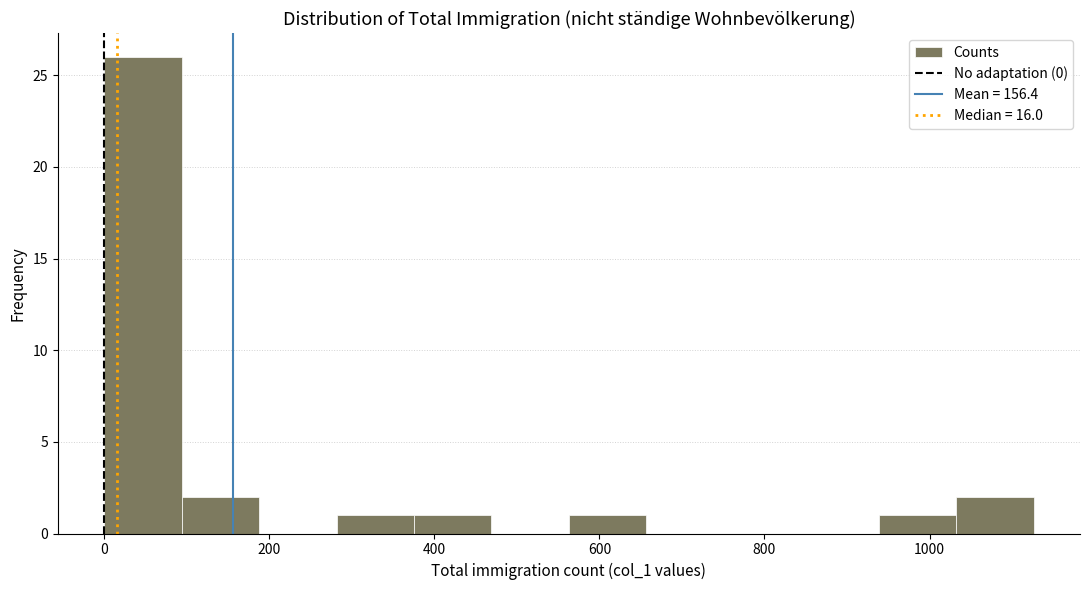

Reading left to right, transcribe this chart: for each bar, give the range it covers on the x-axis and its height. Neither the bar edges nor the heights are printed on the chart, so give them approximately, as read against the axes.

0 to 100: 26
100 to 180: 2
180 to 280: 0
280 to 380: 1
380 to 460: 1
460 to 560: 0
560 to 660: 1
660 to 760: 0
760 to 840: 0
840 to 940: 0
940 to 1040: 1
1040 to 1120: 2